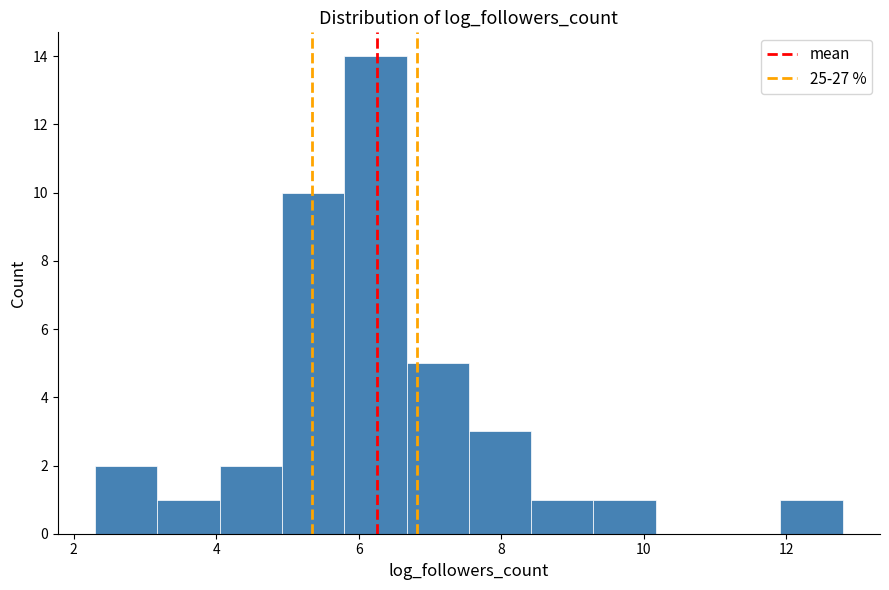

Reading left to right, transcribe this chart: for each bar, give the range it covers on the x-axis and its height. Neither the bar edges nor the heights are printed on the chart, so give them approximately, as read against the axes.

2.4 to 3.2: 2
3.2 to 4.0: 1
4.0 to 5.0: 2
5.0 to 5.8: 10
5.8 to 6.6: 14
6.6 to 7.6: 5
7.6 to 8.4: 3
8.4 to 9.2: 1
9.2 to 10.2: 1
10.2 to 11.0: 0
11.0 to 12.0: 0
12.0 to 12.8: 1